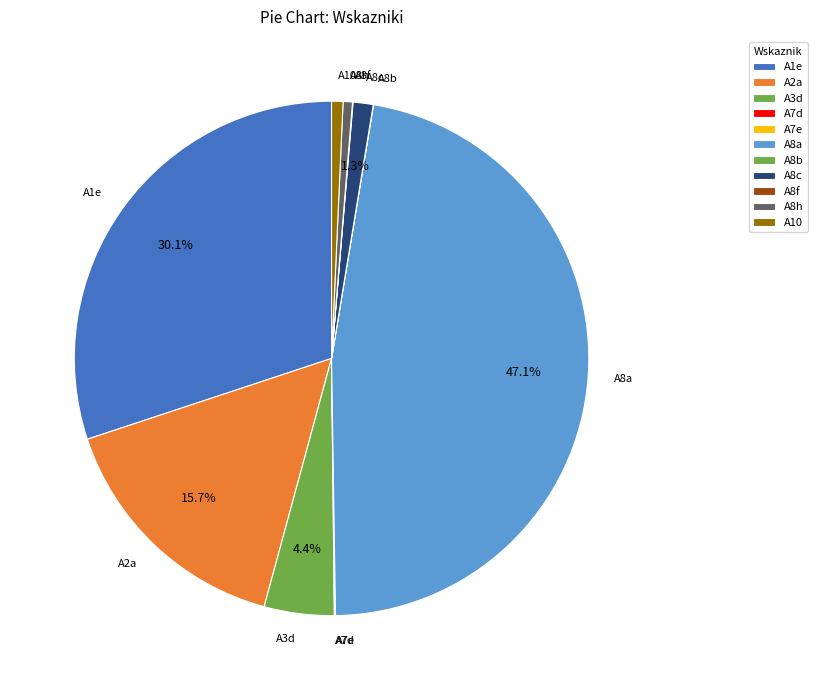

To the nearest percent, what is the average slice percentage?

9%